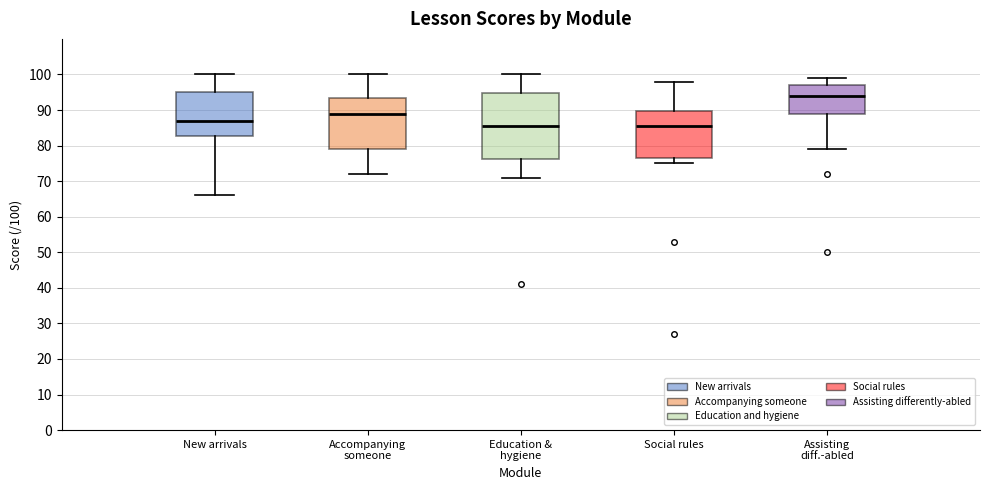

Which box is the tallest, from its lower edge to its upper edge?

Education & hygiene